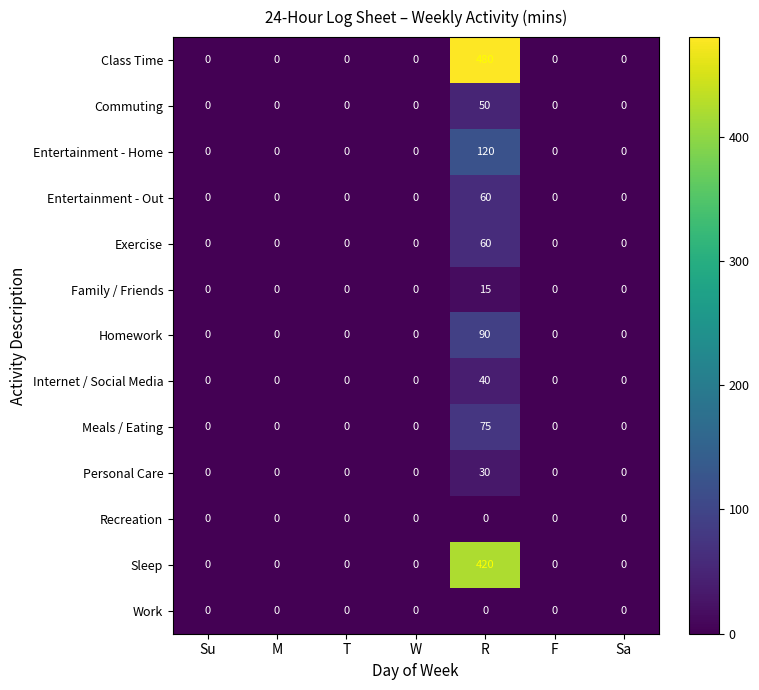

How many series are shown in this chart?

13